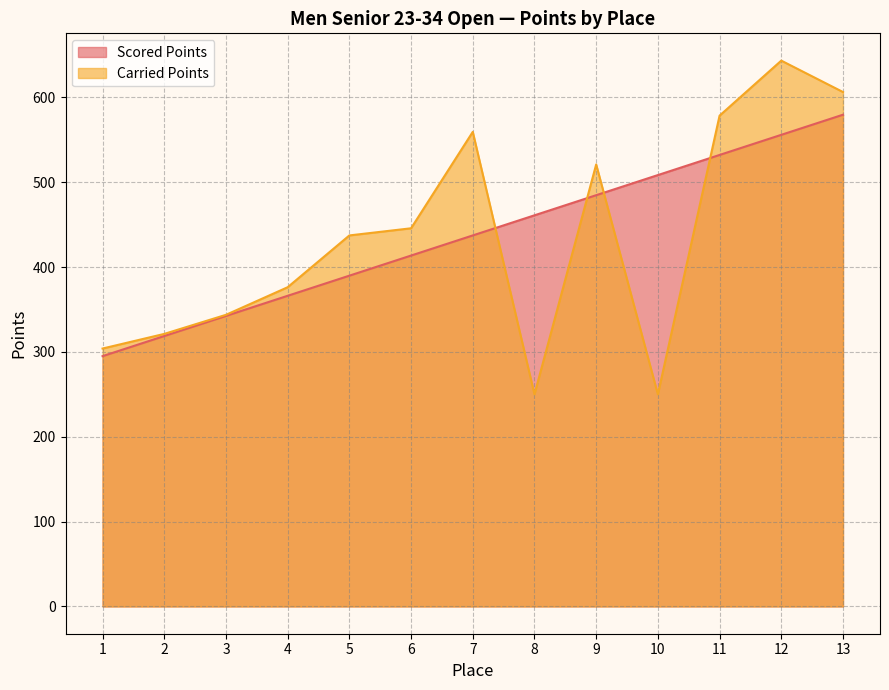

What is the difference between the highest and lowest values at 9?

36.2